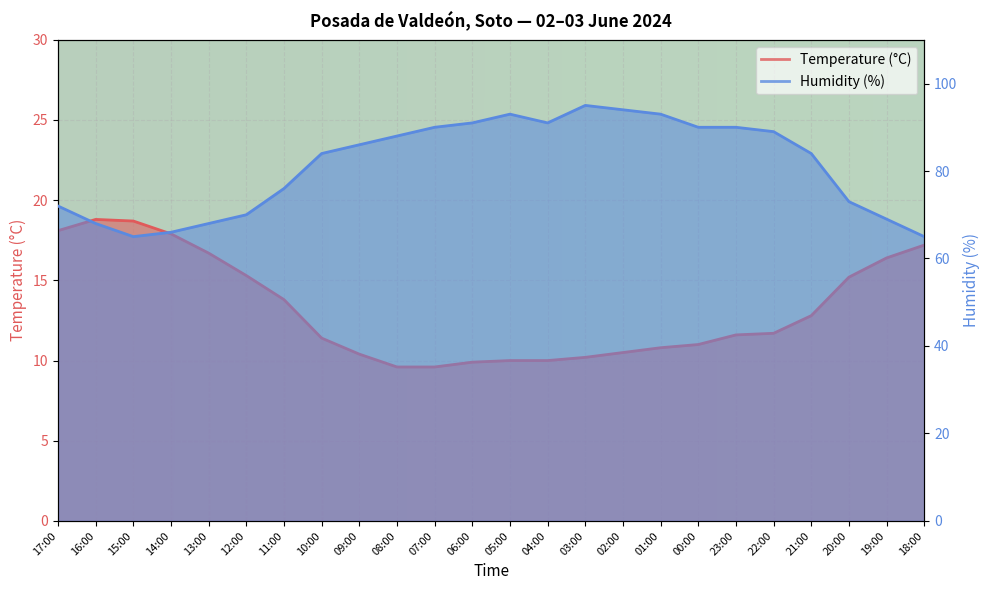

Reading left to right, transcribe all the data shown in this chart.

Temperature (°C): 17:00=18.1	16:00=18.8	15:00=18.7	14:00=17.9	13:00=16.7	12:00=15.3	11:00=13.8	10:00=11.4	09:00=10.4	08:00=9.6	07:00=9.6	06:00=9.9	05:00=10.0	04:00=10.0	03:00=10.2	02:00=10.5	01:00=10.8	00:00=11.0	23:00=11.6	22:00=11.7	21:00=12.8	20:00=15.2	19:00=16.4	18:00=17.2
Humidity (%): 17:00=72.0	16:00=68.0	15:00=65.0	14:00=66.0	13:00=68.0	12:00=70.0	11:00=76.0	10:00=84.0	09:00=86.0	08:00=88.0	07:00=90.0	06:00=91.0	05:00=93.0	04:00=91.0	03:00=95.0	02:00=94.0	01:00=93.0	00:00=90.0	23:00=90.0	22:00=89.0	21:00=84.0	20:00=73.0	19:00=69.0	18:00=65.0